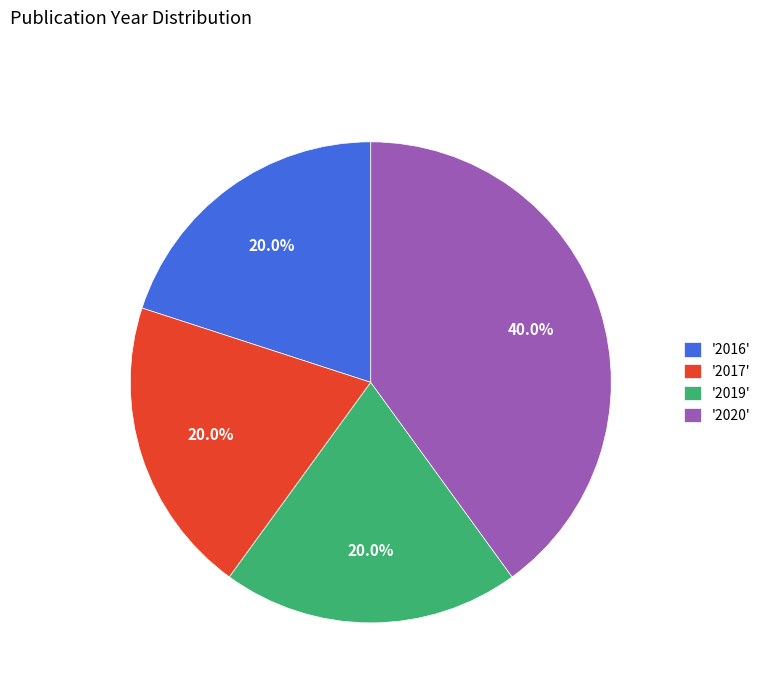

Is there a majority slice in this chart?

No